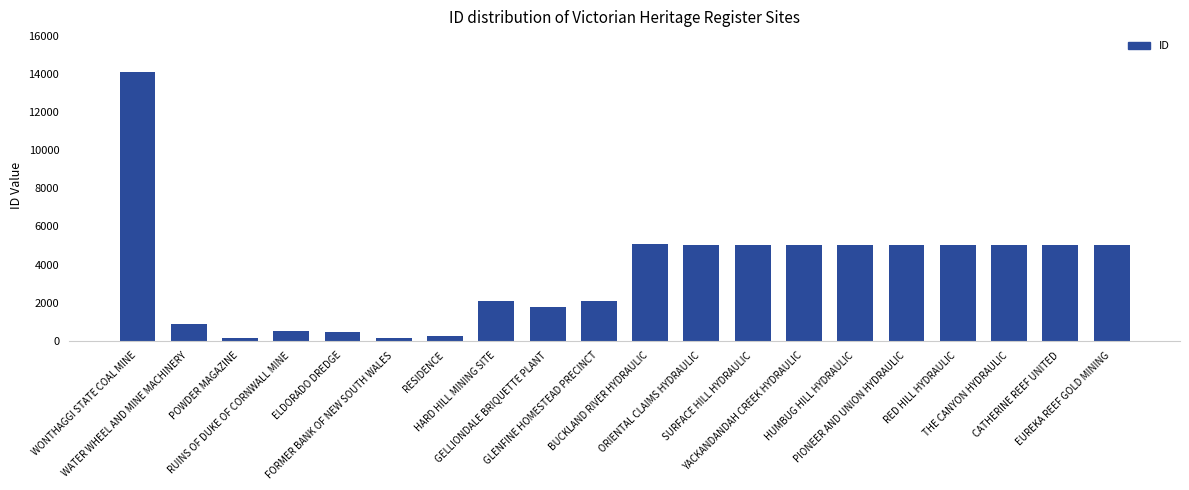

At which category does the chart reach its peak across all series?

WONTHAGGI STATE COAL MINE